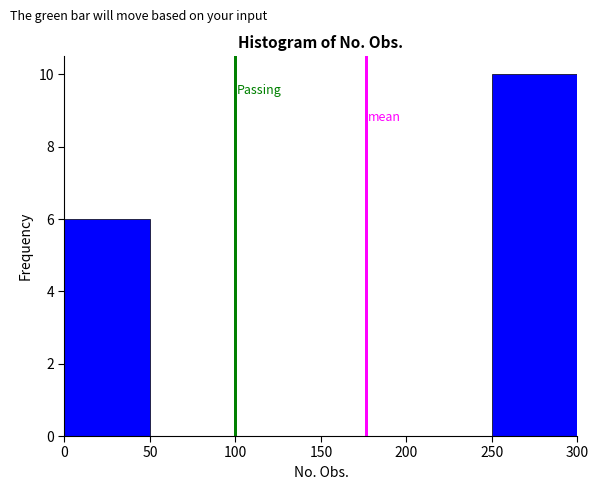

Reading left to right, list every bar in this chart as the range it spans on the x-axis followed by its height. The values are not printed on the chart, so give them approximately, as read against the axis.

0 to 50: 6
50 to 100: 0
100 to 150: 0
150 to 200: 0
200 to 250: 0
250 to 300: 10